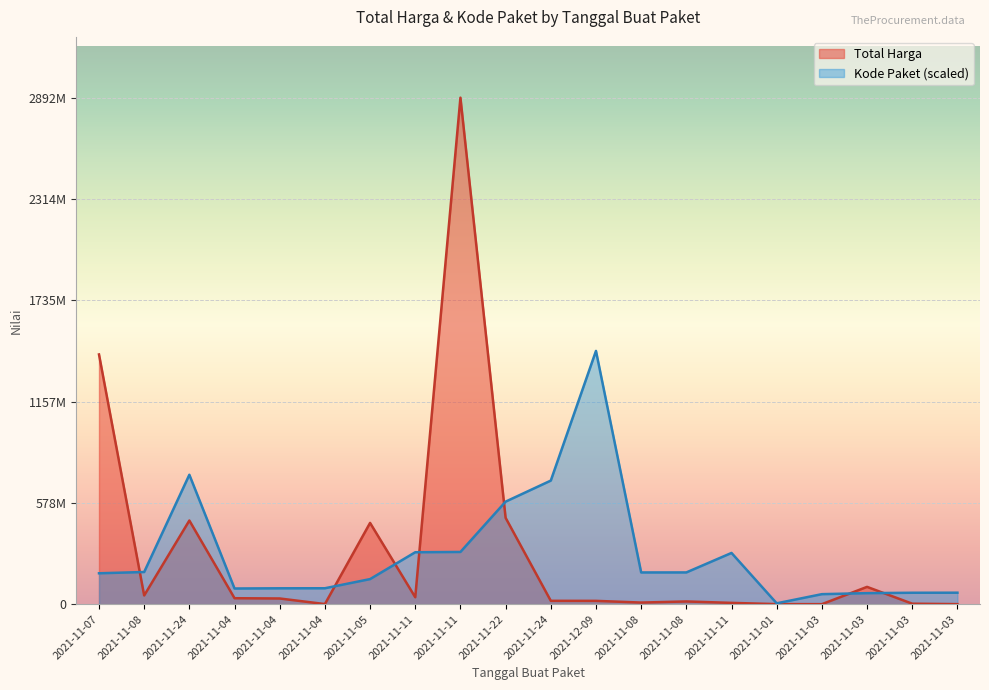

At which category does Total Harga reach its first local peak?

2021-11-24